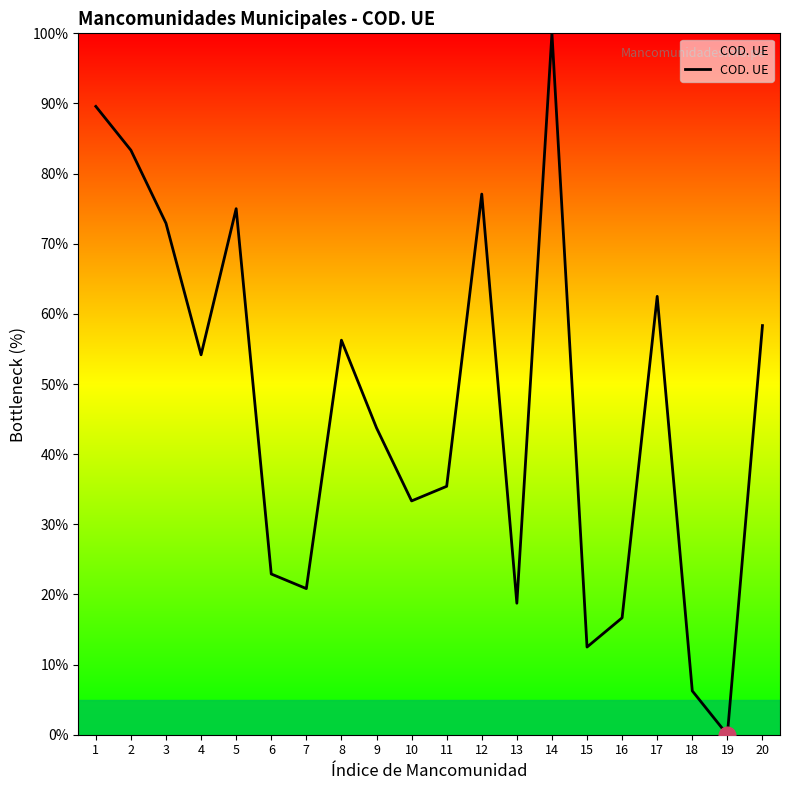

What is the maximum value shown in the chart?

100.0